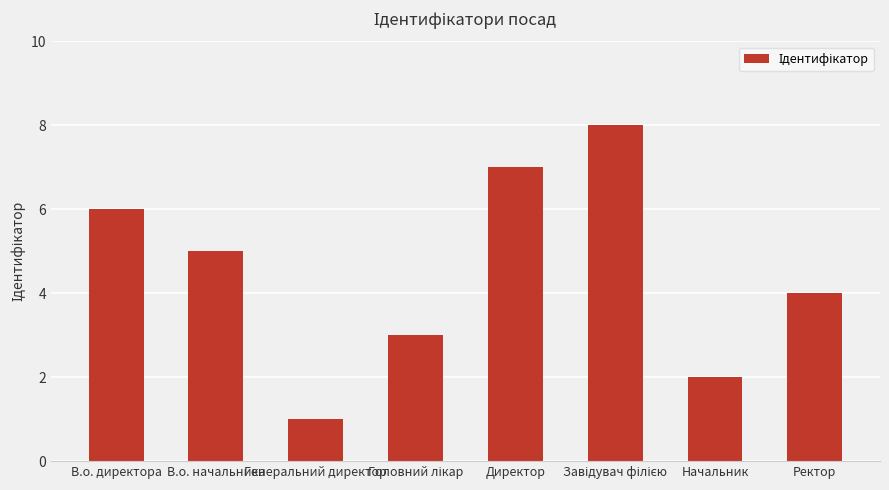

Count the number of data series in this chart.

1